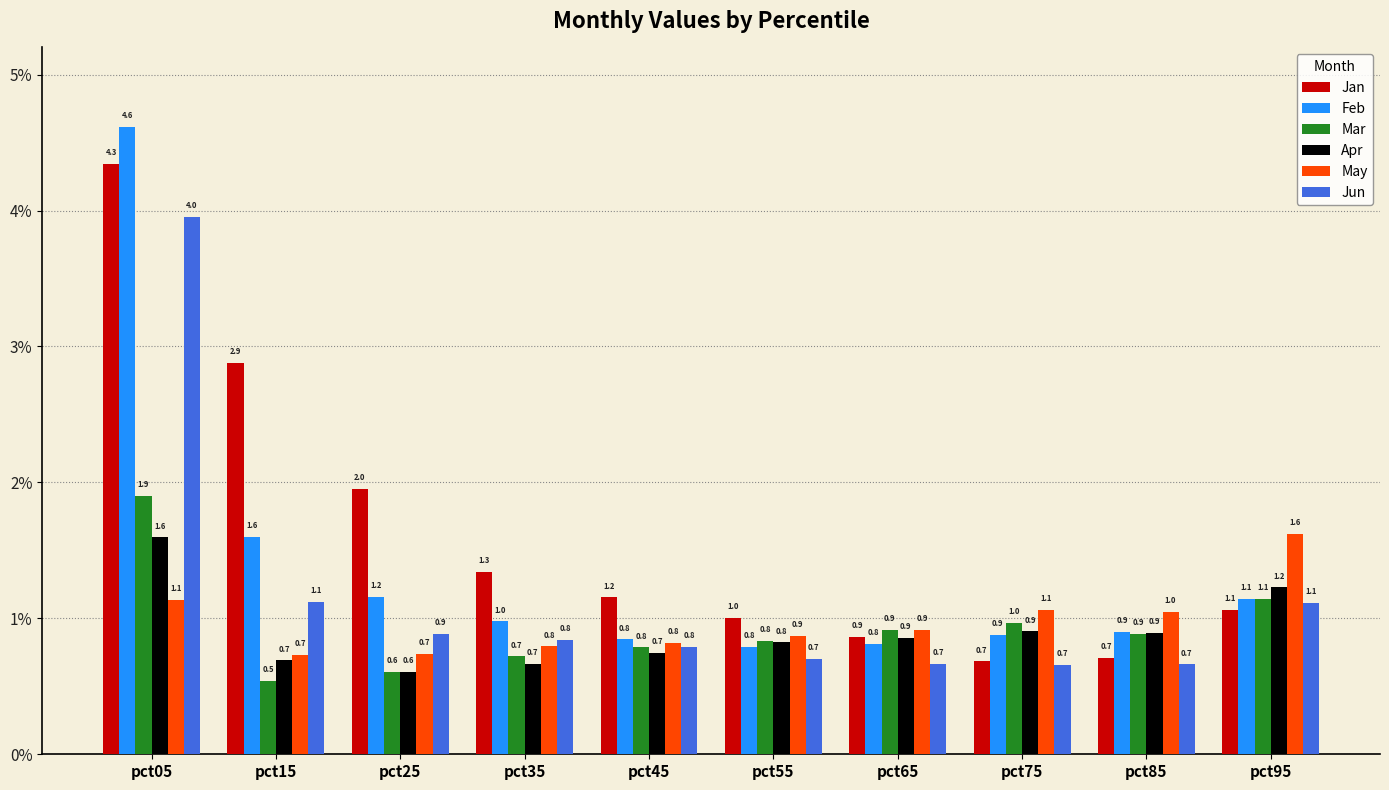

Does the chart contain any negative values?

No